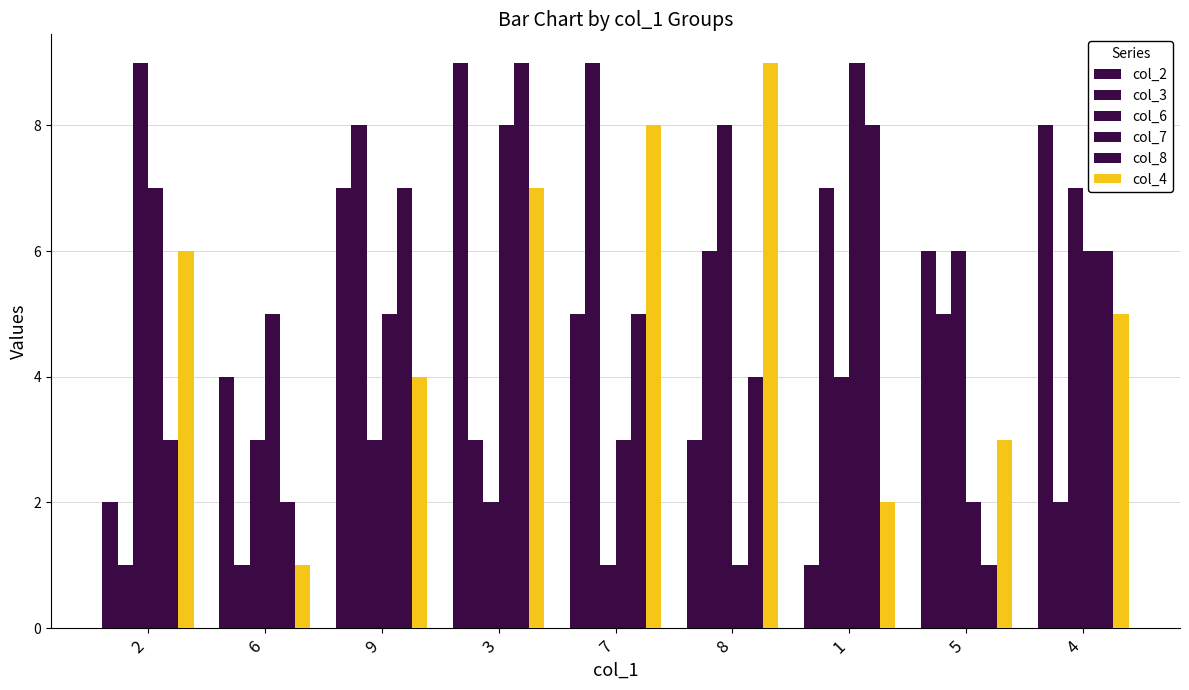

Rank the series at 3 from lowest to highest value.

col_6, col_3, col_4, col_7, col_2, col_8